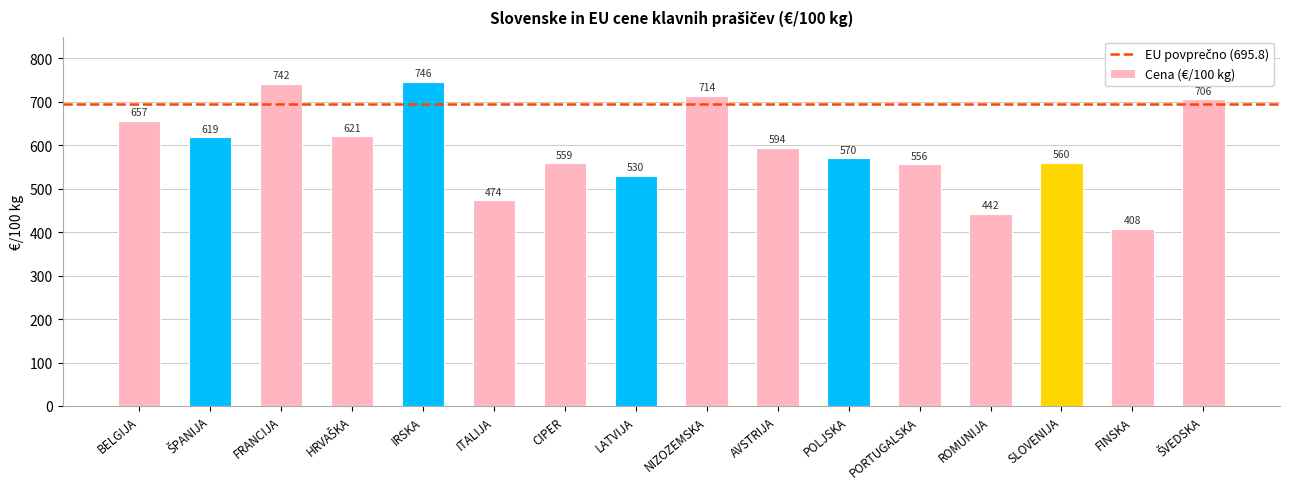

True or false: the data shows 556.0 at PORTUGALSKA.

True